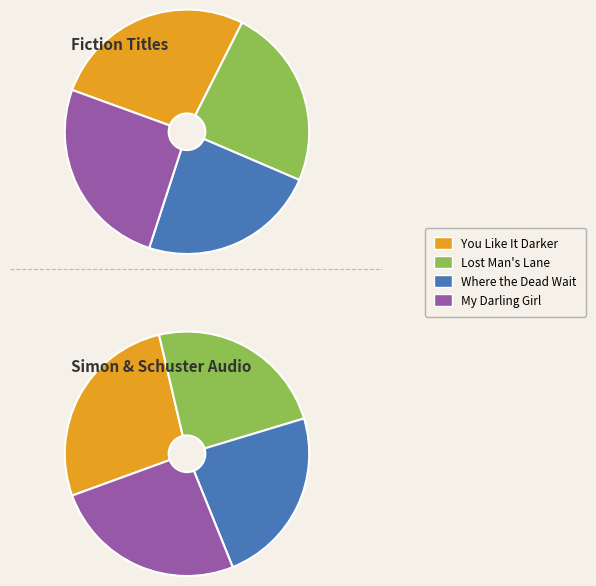

Count the number of slices in the pie.

4